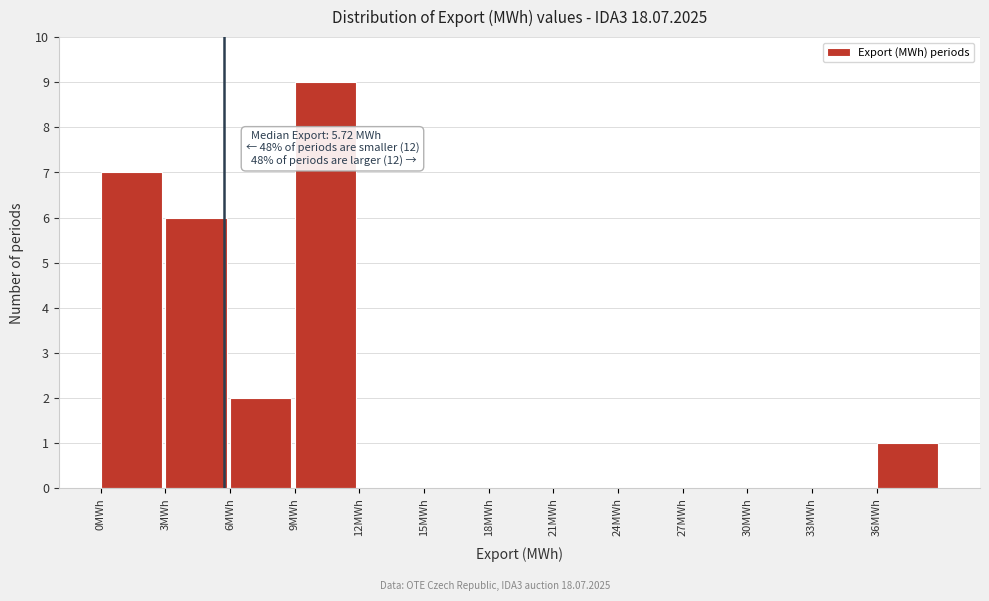

Over which range of the x-axis is the bar tallest?

9 to 12